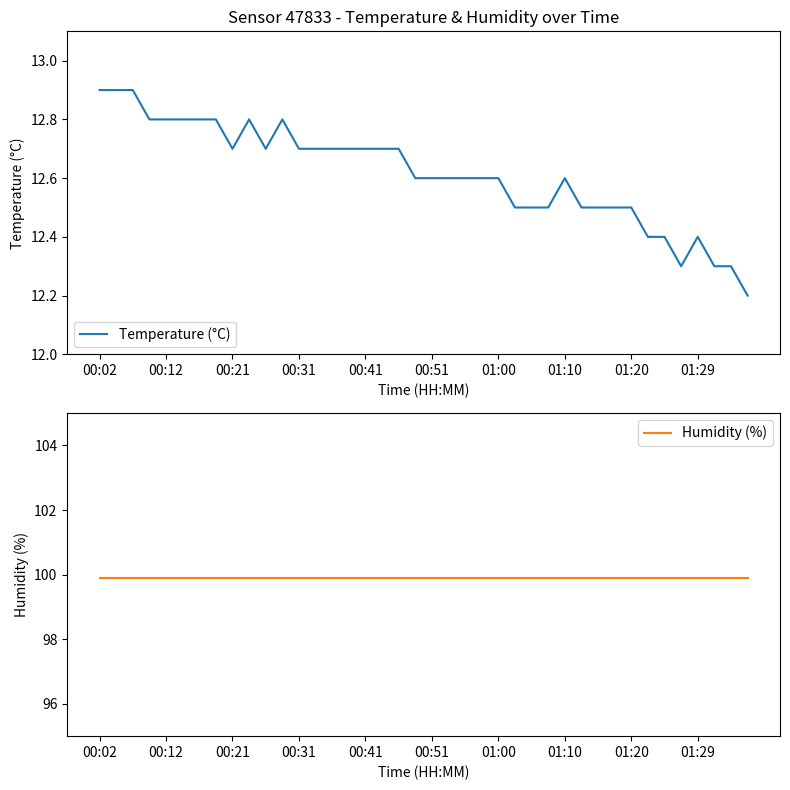

True or false: Humidity (%) and Temperature (°C) cross at least once.

False